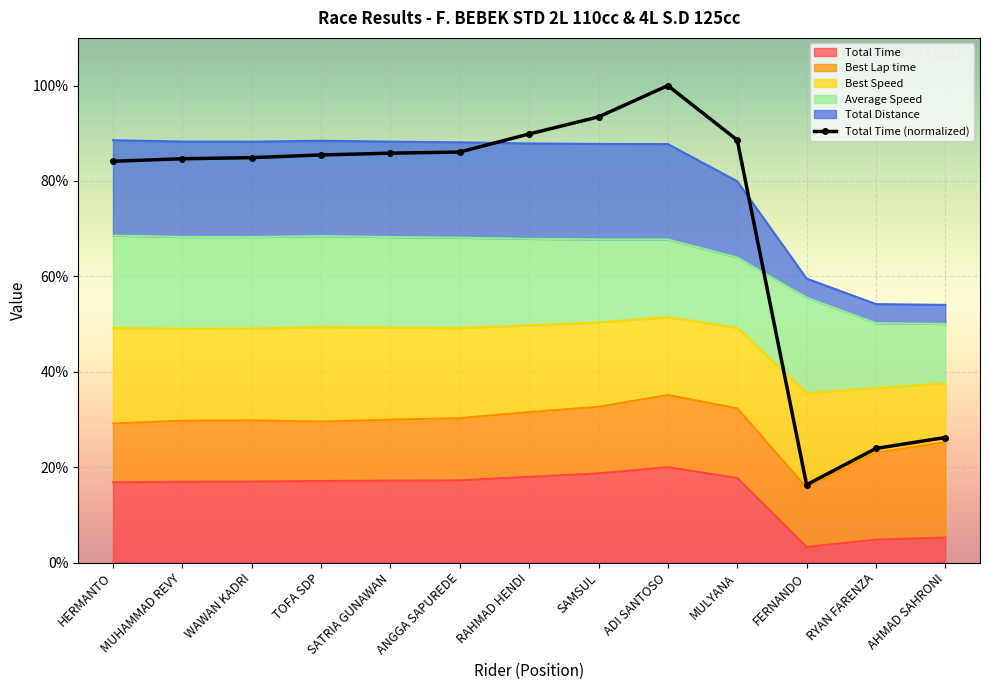

How many lines are shown in the chart?

1